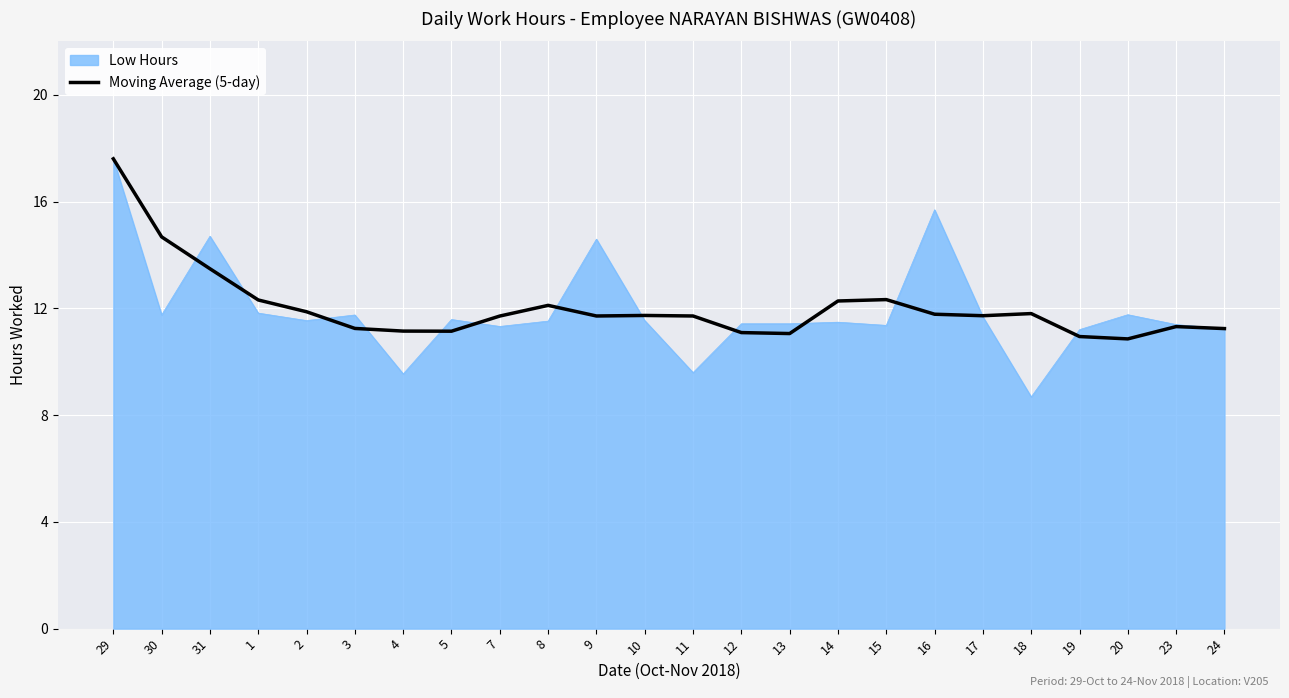

Is the value of Low Hours at 18 greater than the value of Moving Average (5-day) at 23?

No